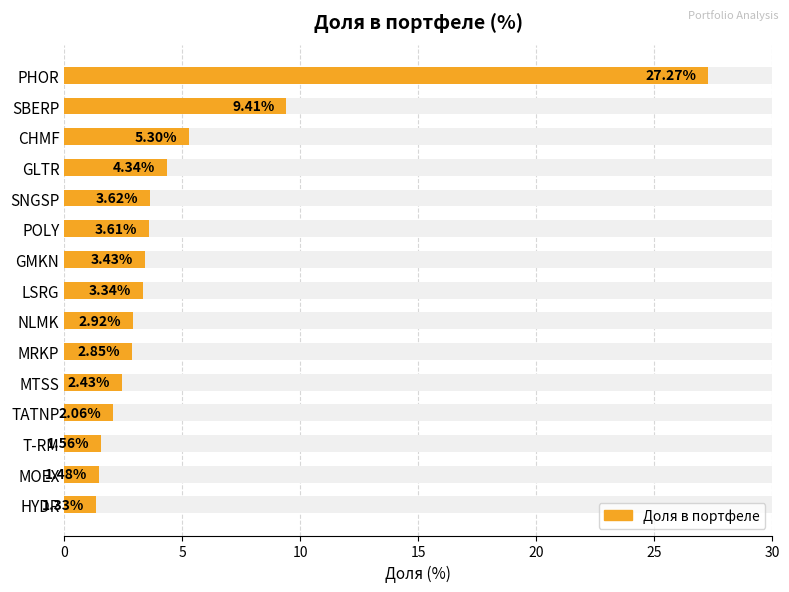

Between 12 and 10, which is larger?

10